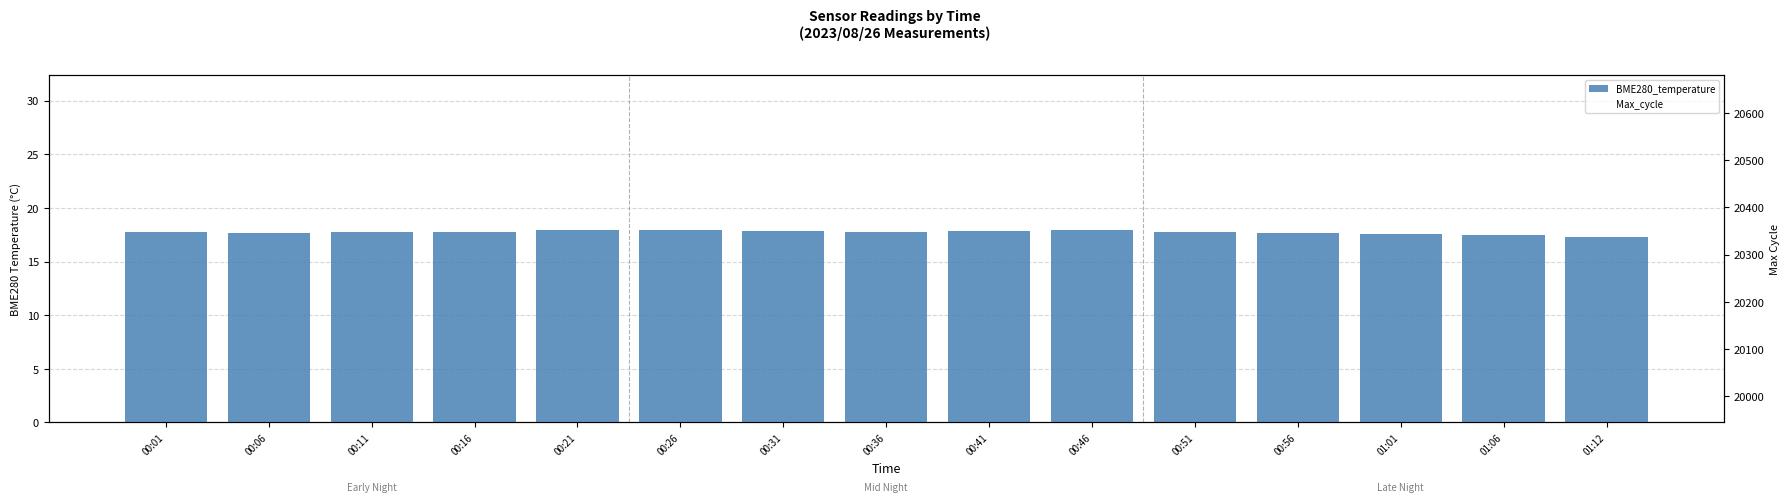

At how many categories does at least one series exceed 11023?

15